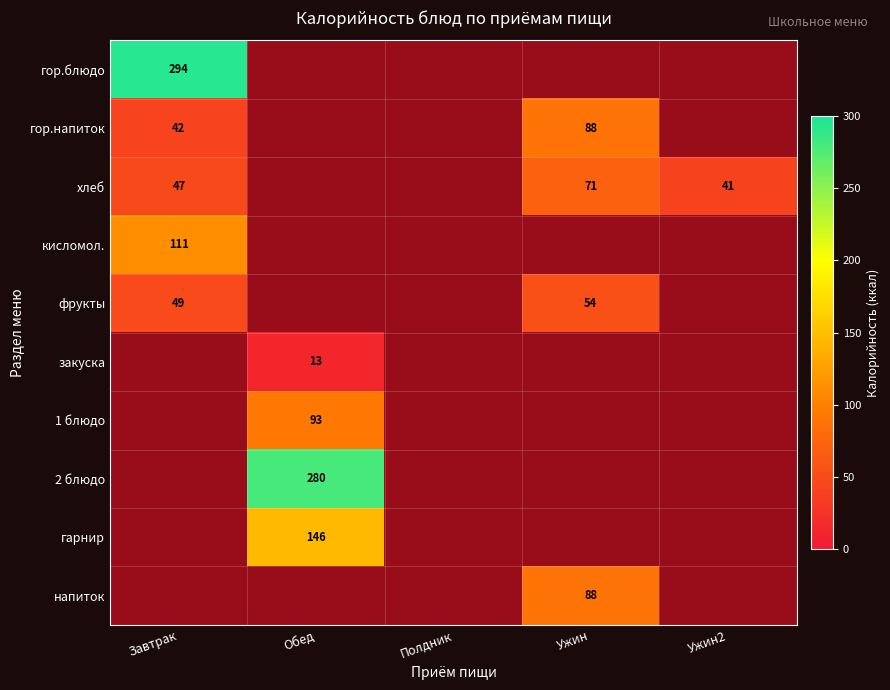

The value of хлеб at Ужин is 71. True or false?

True